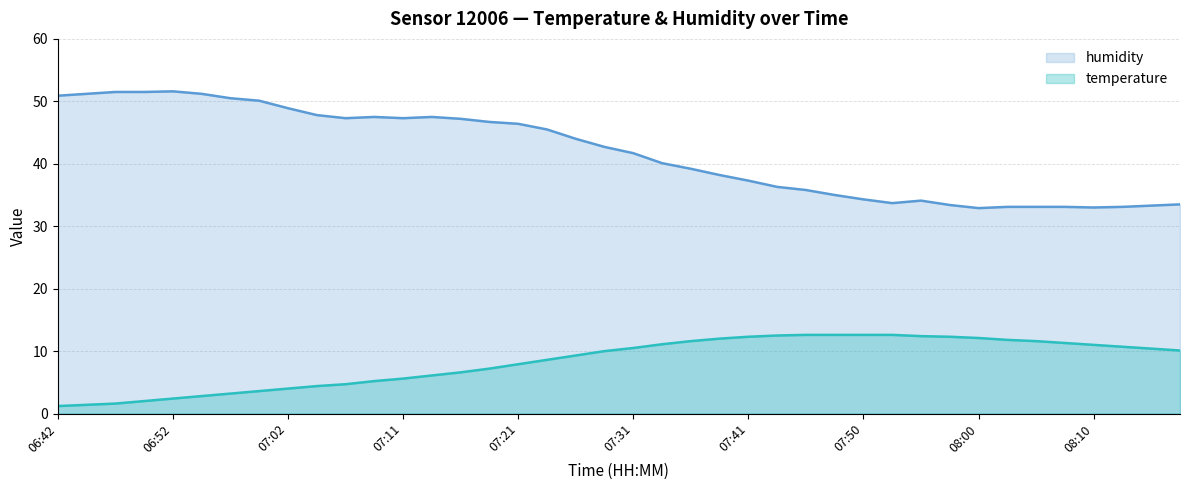

At which label does humidity reach its minimum?

08:00